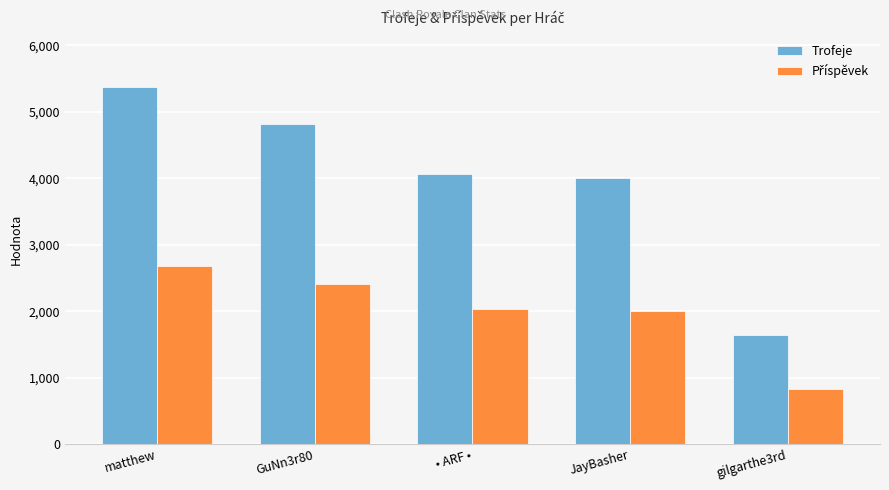

What is the difference between the highest and lowest values at GuNn3r80?

2409